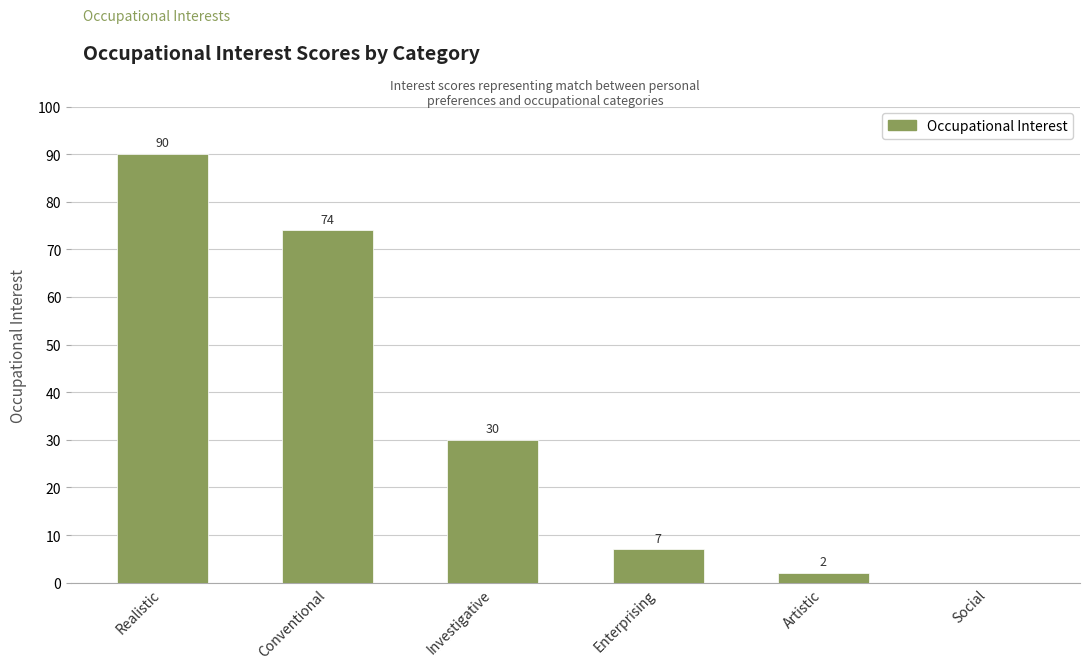

At which label does the data first exceed 30?

Realistic